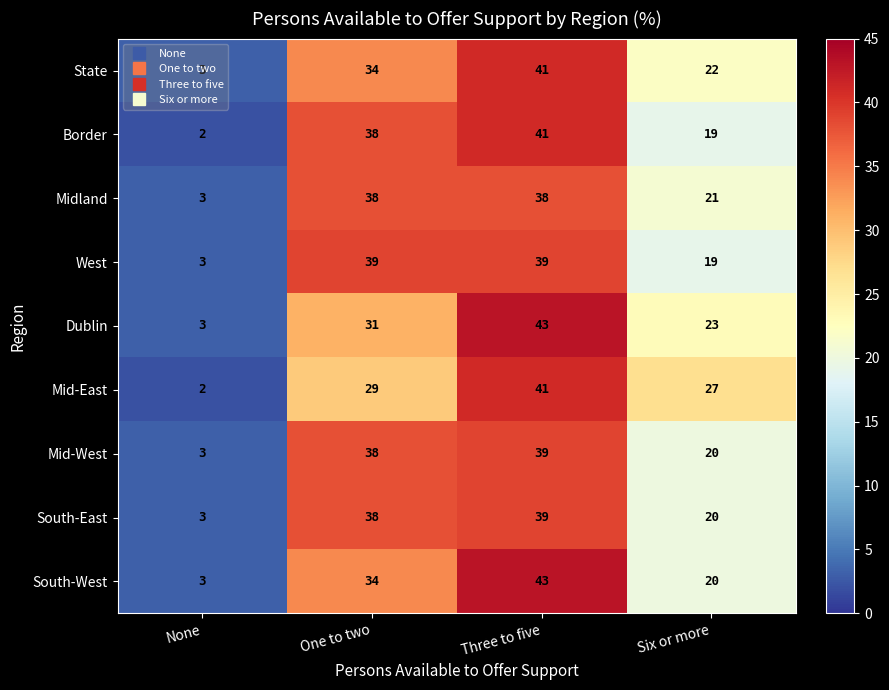

Which category has the lowest value in the Mid-West series?

None